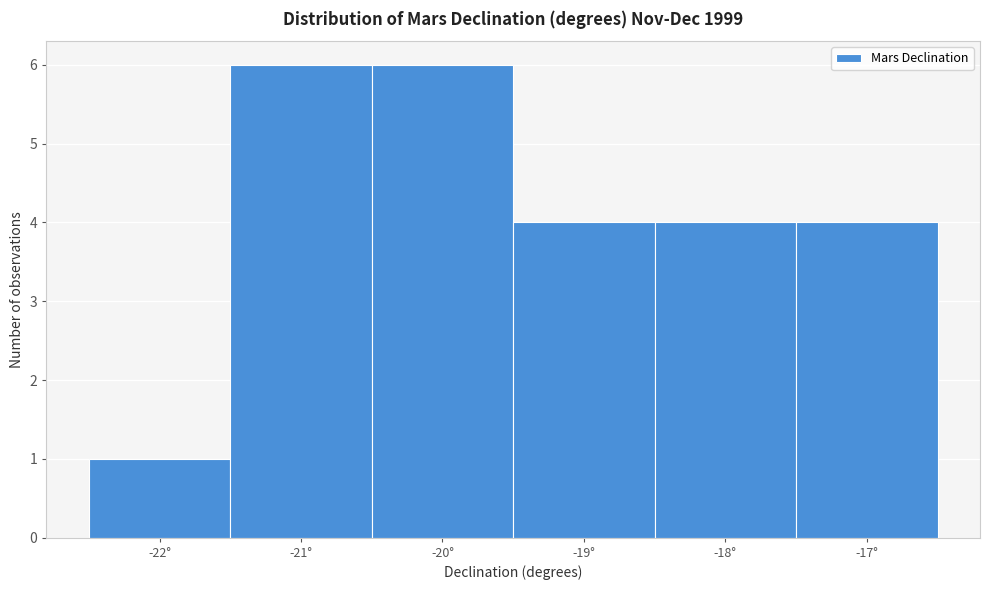

Reading left to right, transcribe this chart: for each bar, give the range it covers on the x-axis and its height. The values are not printed on the chart, so give them approximately, as read against the axis.

-22.5 to -21.5: 1
-21.5 to -20.5: 6
-20.5 to -19.5: 6
-19.5 to -18.5: 4
-18.5 to -17.5: 4
-17.5 to -16.5: 4